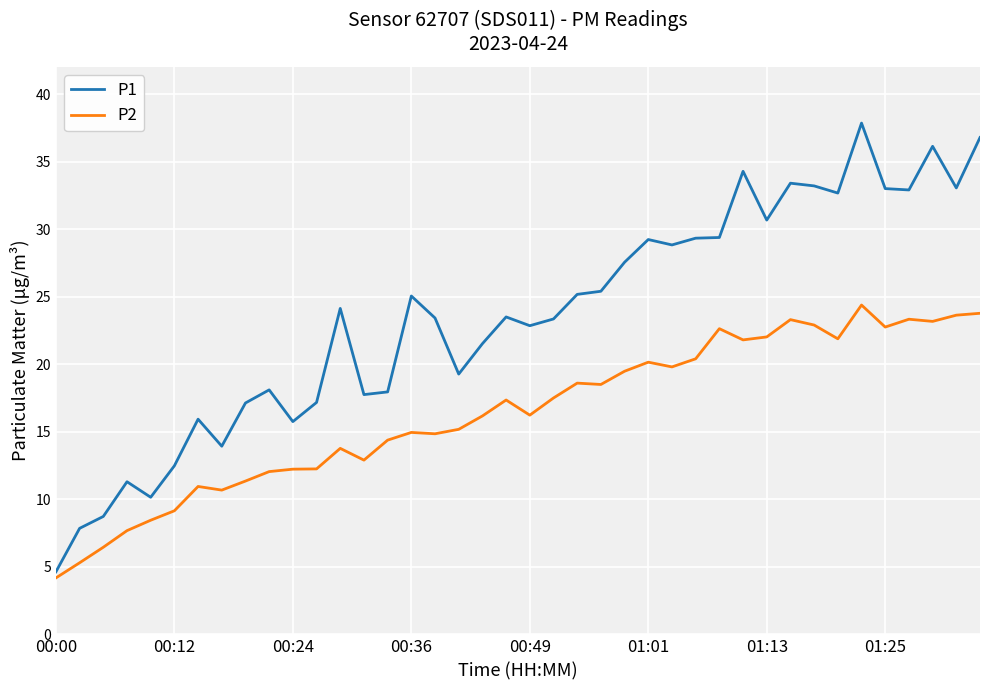

How many lines are shown in the chart?

2